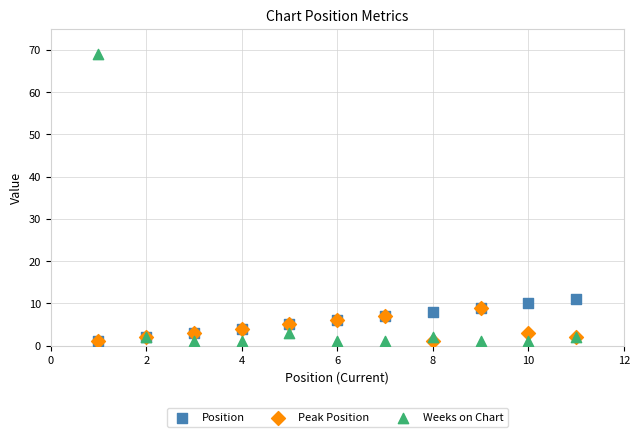

Which series has the largest Y range (max minus min)?

Weeks on Chart